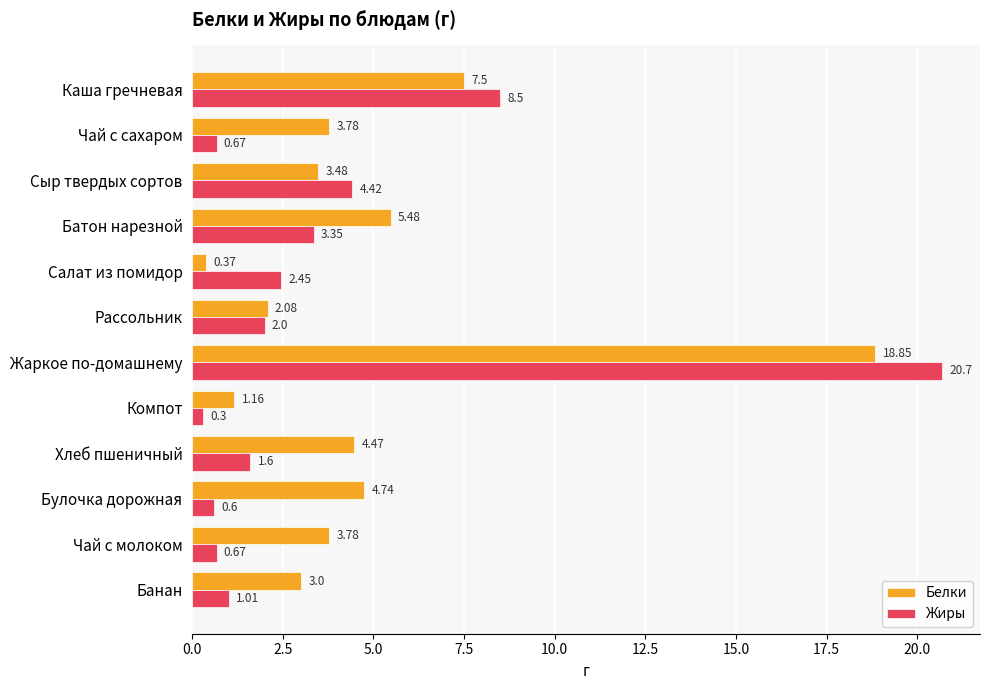

At which category is the sum across all series the highest?

Жаркое по-домашнему